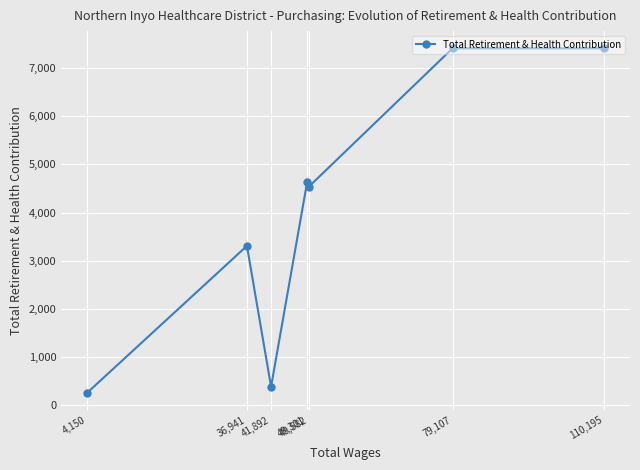

Reading left to right, what are all the values shown in this chart?

4,150=251	36,941=3307	41,892=380	49,301=4641	49,582=4532	79,107=7413	110,195=7413